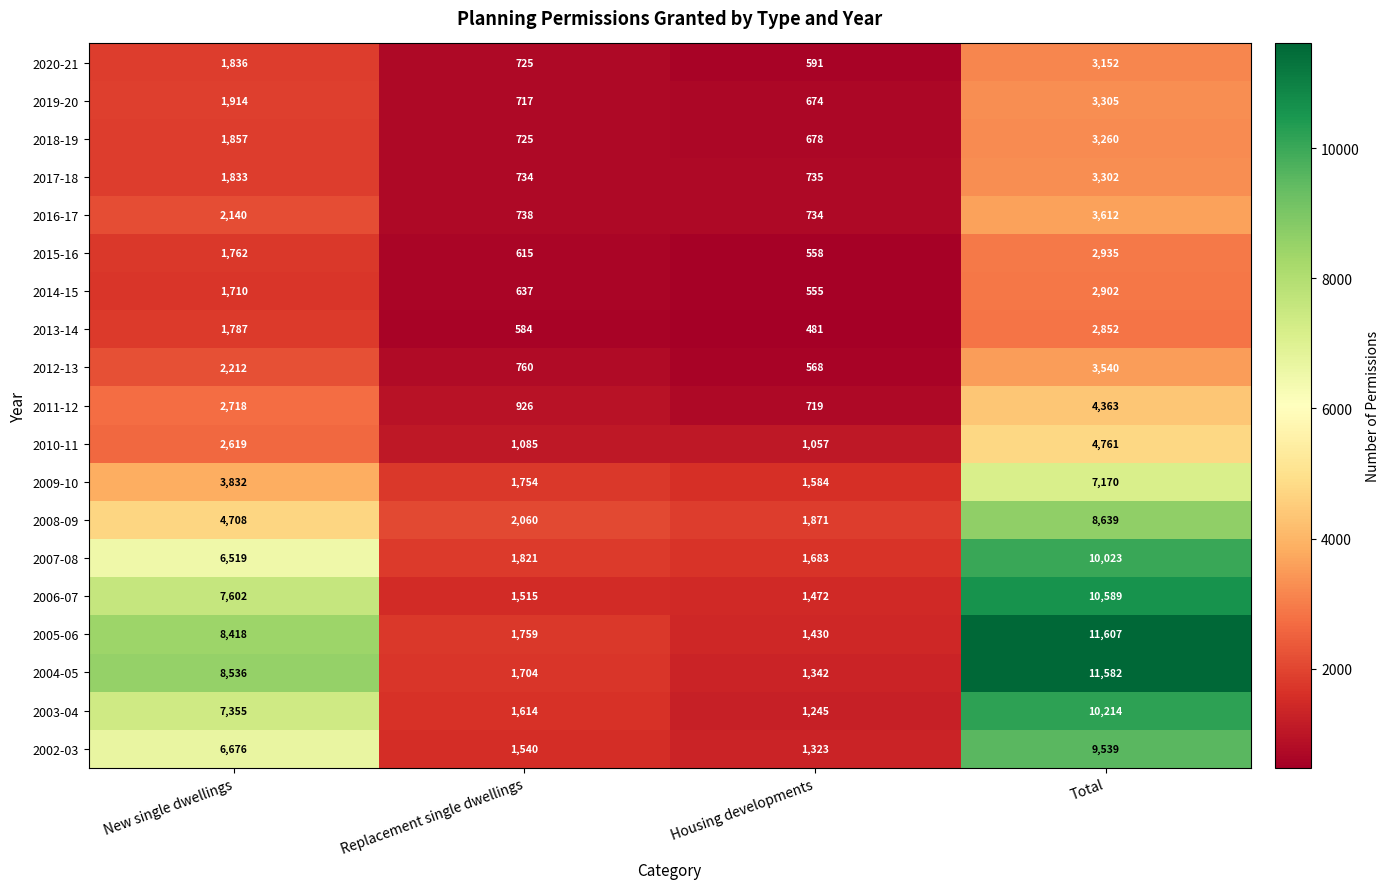

The value of 2014-15 at New single dwellings is 3007. True or false?

False